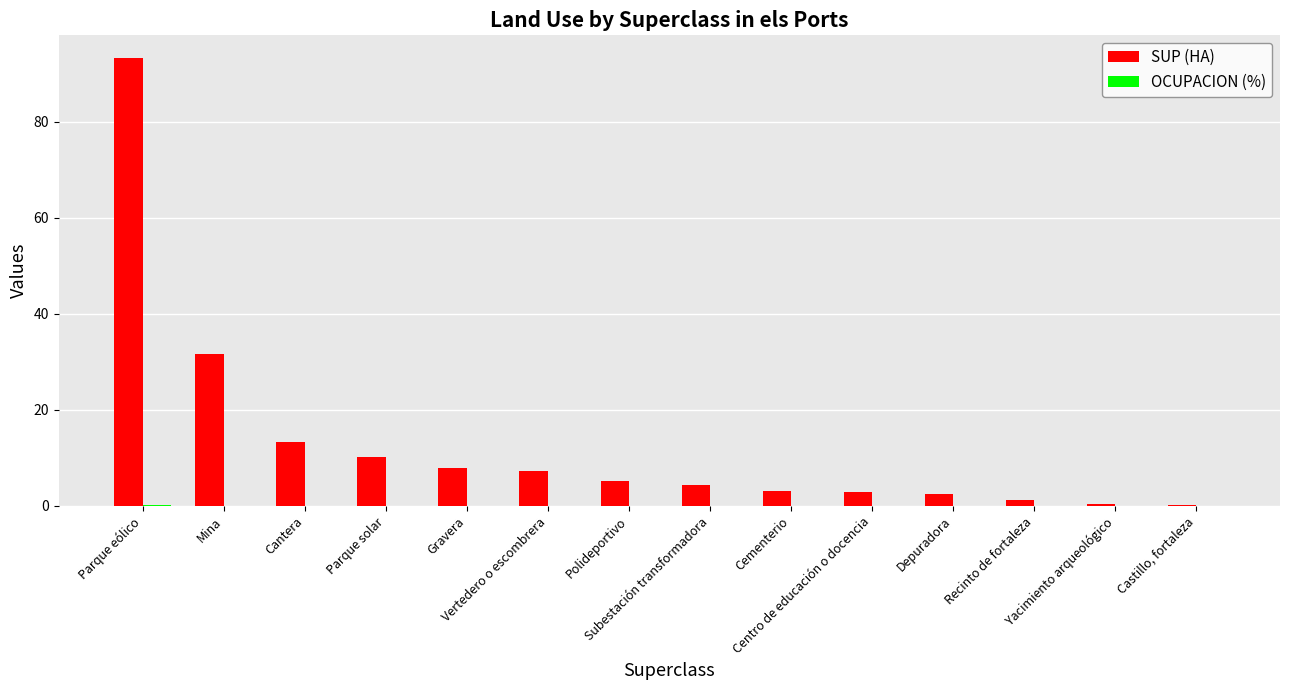

Count the number of data series in this chart.

2